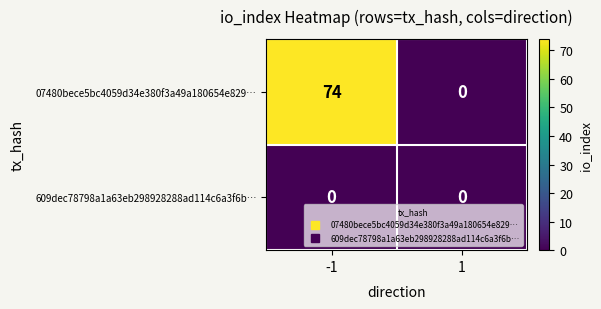

True or false: 07480bece5bc4059d34e380f3a49a180654e829… has a value of -41 at 1.

False